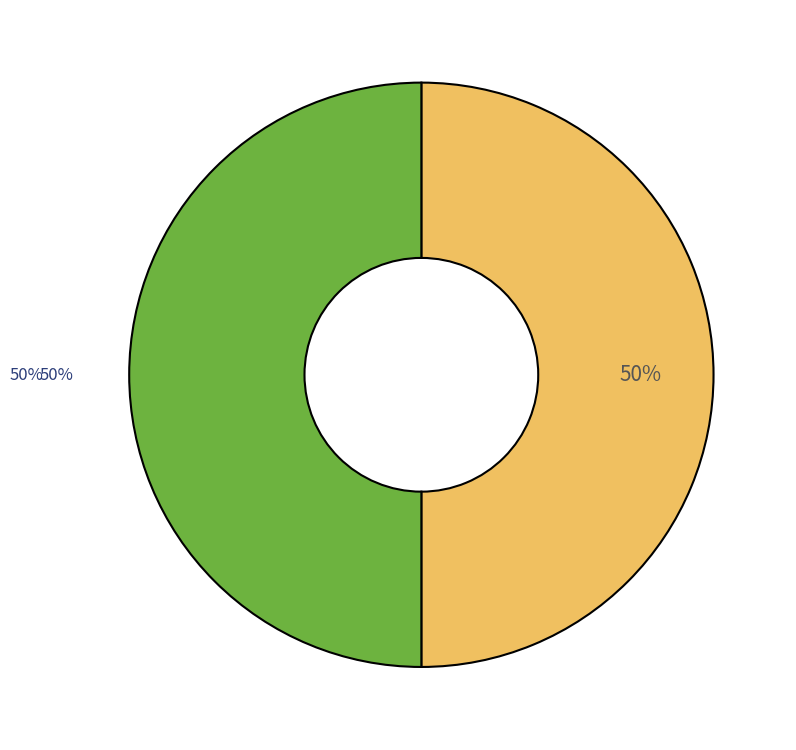

To the nearest percent, what is the average slice percentage?

50%